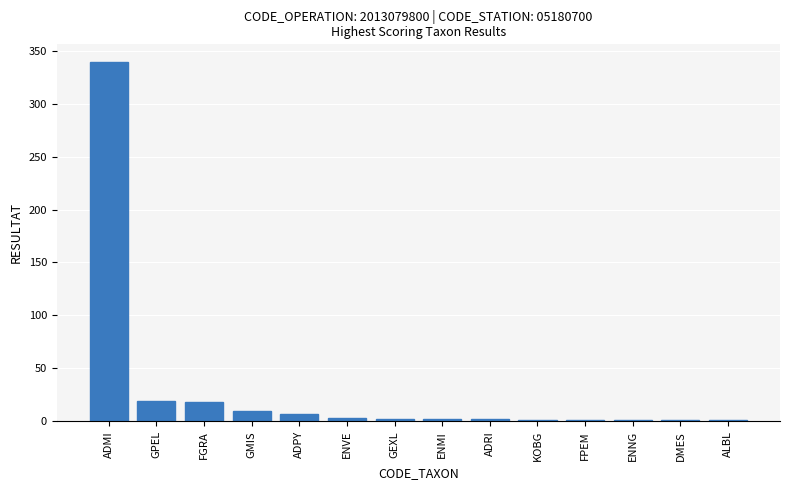

True or false: the data shows 18 at FGRA.

True